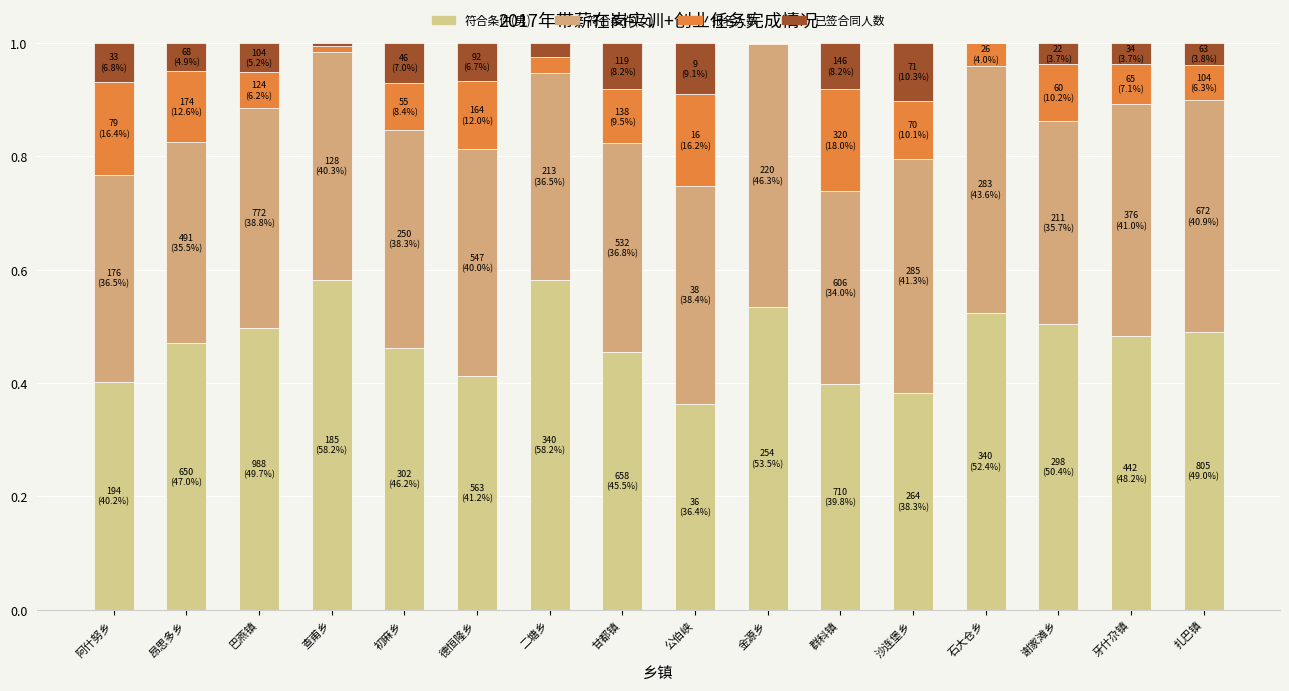

How many categories are shown in the chart?

16